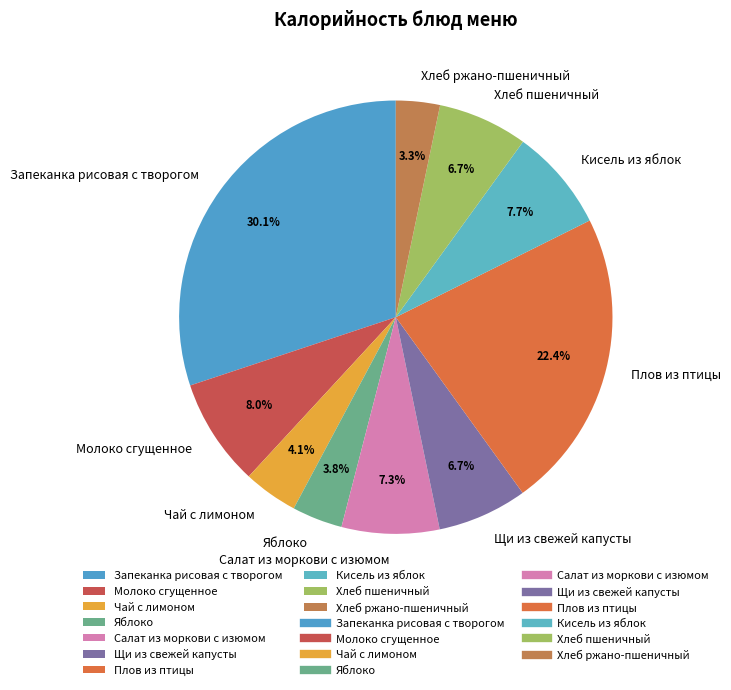

To the nearest percent, what percentage of the pie is Молоко сгущенное?

8%